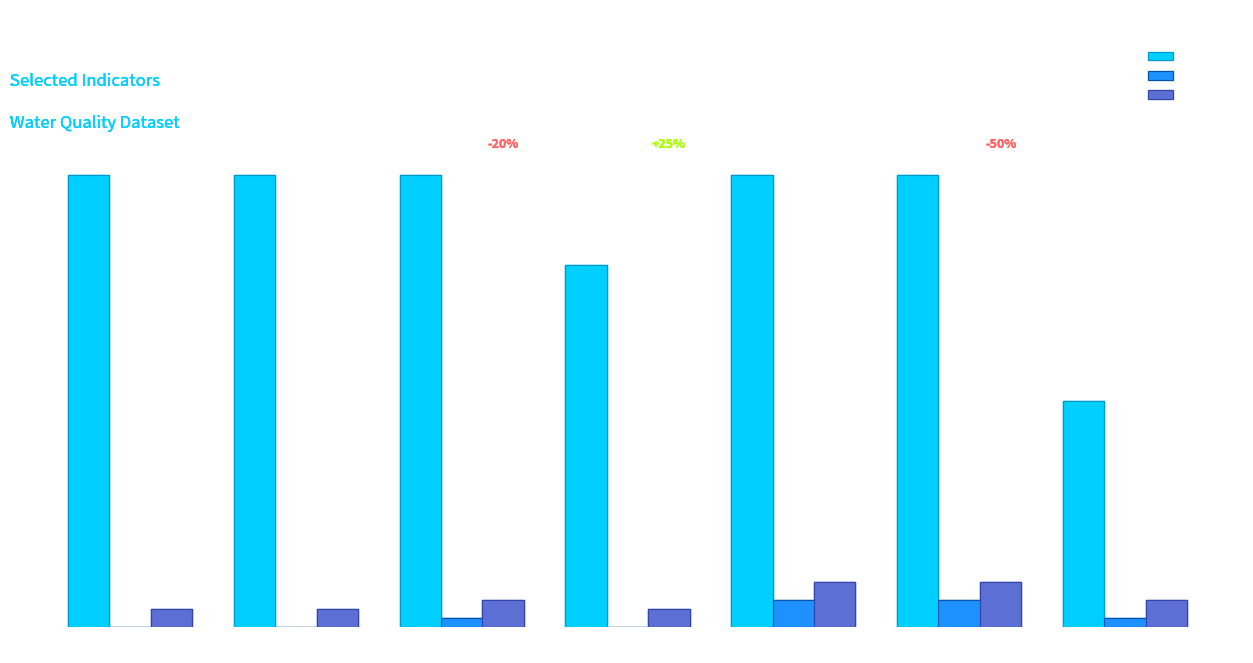

What is the sum of the STC_HM values at SECC and TN?

4